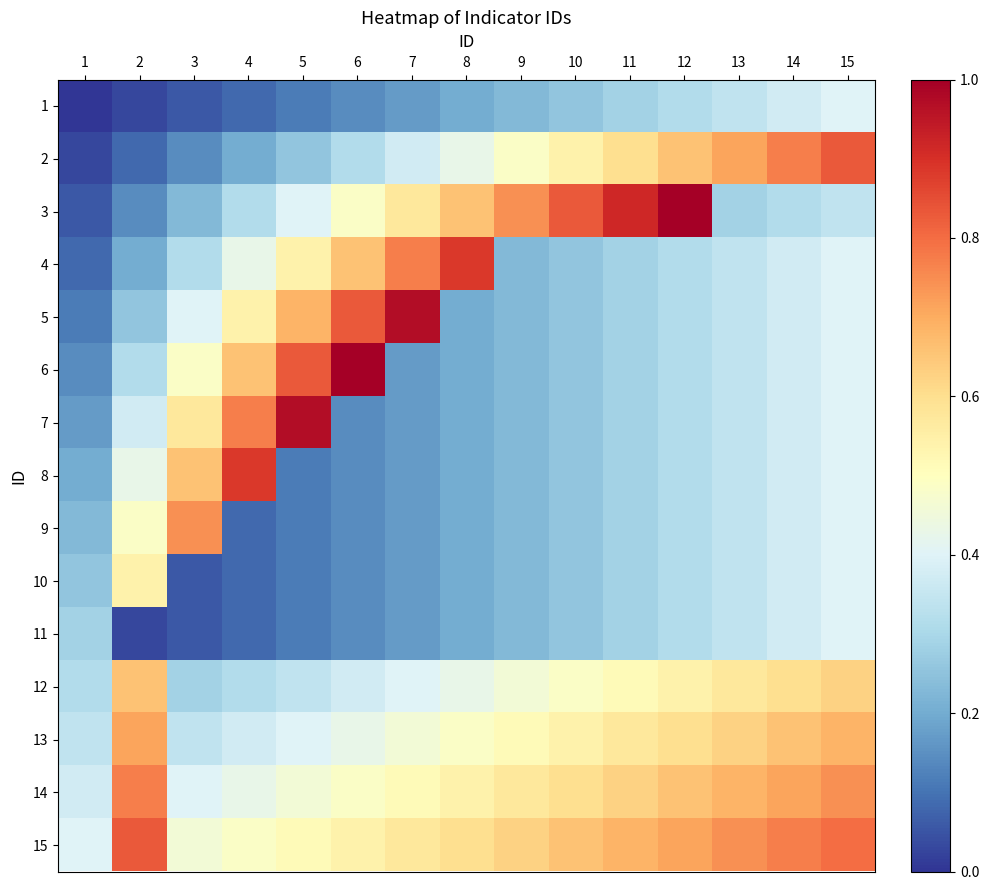

Reading right to left, transcribe all the data shown in this chart.

1: 15=0.4	14=0.4	13=0.3	12=0.3	11=0.3	10=0.3	9=0.2	8=0.2	7=0.2	6=0.1	5=0.1	4=0.1	3=0.1	2=0.0	1=0.0
2: 15=0.8	14=0.8	13=0.7	12=0.7	11=0.6	10=0.5	9=0.5	8=0.4	7=0.4	6=0.3	5=0.3	4=0.2	3=0.1	2=0.1	1=0.0
3: 15=0.3	14=0.3	13=0.3	12=1.0	11=0.9	10=0.8	9=0.7	8=0.7	7=0.6	6=0.5	5=0.4	4=0.3	3=0.2	2=0.1	1=0.1
4: 15=0.4	14=0.4	13=0.3	12=0.3	11=0.3	10=0.3	9=0.2	8=0.9	7=0.8	6=0.7	5=0.5	4=0.4	3=0.3	2=0.2	1=0.1
5: 15=0.4	14=0.4	13=0.3	12=0.3	11=0.3	10=0.3	9=0.2	8=0.2	7=1.0	6=0.8	5=0.7	4=0.5	3=0.4	2=0.3	1=0.1
6: 15=0.4	14=0.4	13=0.3	12=0.3	11=0.3	10=0.3	9=0.2	8=0.2	7=0.2	6=1.0	5=0.8	4=0.7	3=0.5	2=0.3	1=0.1
7: 15=0.4	14=0.4	13=0.3	12=0.3	11=0.3	10=0.3	9=0.2	8=0.2	7=0.2	6=0.1	5=1.0	4=0.8	3=0.6	2=0.4	1=0.2
8: 15=0.4	14=0.4	13=0.3	12=0.3	11=0.3	10=0.3	9=0.2	8=0.2	7=0.2	6=0.1	5=0.1	4=0.9	3=0.7	2=0.4	1=0.2
9: 15=0.4	14=0.4	13=0.3	12=0.3	11=0.3	10=0.3	9=0.2	8=0.2	7=0.2	6=0.1	5=0.1	4=0.1	3=0.7	2=0.5	1=0.2
10: 15=0.4	14=0.4	13=0.3	12=0.3	11=0.3	10=0.3	9=0.2	8=0.2	7=0.2	6=0.1	5=0.1	4=0.1	3=0.1	2=0.5	1=0.3
11: 15=0.4	14=0.4	13=0.3	12=0.3	11=0.3	10=0.3	9=0.2	8=0.2	7=0.2	6=0.1	5=0.1	4=0.1	3=0.1	2=0.0	1=0.3
12: 15=0.6	14=0.6	13=0.6	12=0.5	11=0.5	10=0.5	9=0.5	8=0.4	7=0.4	6=0.4	5=0.3	4=0.3	3=0.3	2=0.7	1=0.3
13: 15=0.7	14=0.7	13=0.6	12=0.6	11=0.6	10=0.5	9=0.5	8=0.5	7=0.5	6=0.4	5=0.4	4=0.4	3=0.3	2=0.7	1=0.3
14: 15=0.7	14=0.7	13=0.7	12=0.7	11=0.6	10=0.6	9=0.6	8=0.5	7=0.5	6=0.5	5=0.5	4=0.4	3=0.4	2=0.8	1=0.4
15: 15=0.8	14=0.8	13=0.7	12=0.7	11=0.7	10=0.7	9=0.6	8=0.6	7=0.6	6=0.5	5=0.5	4=0.5	3=0.5	2=0.8	1=0.4